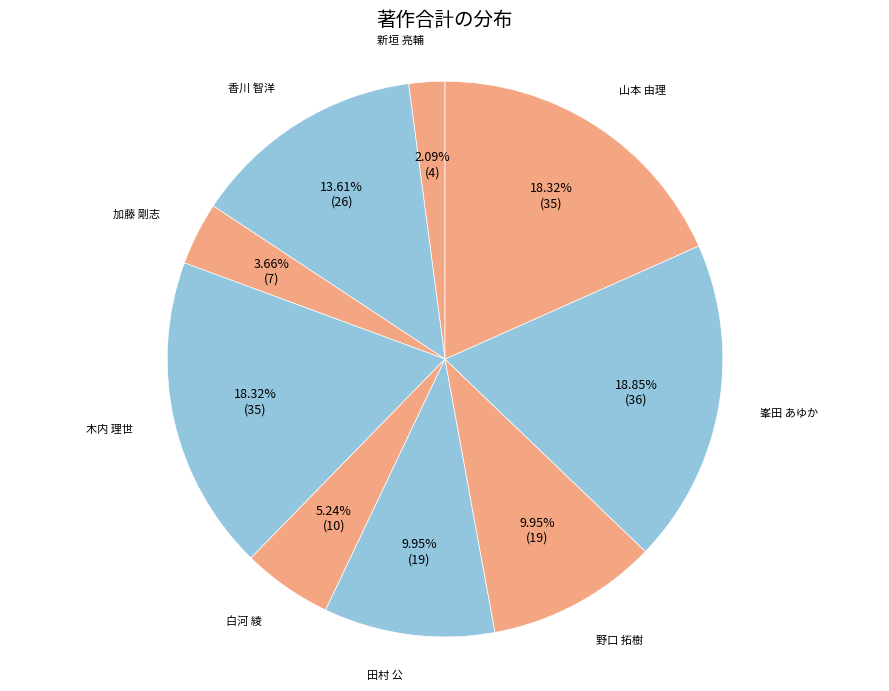

Is there a majority slice in this chart?

No